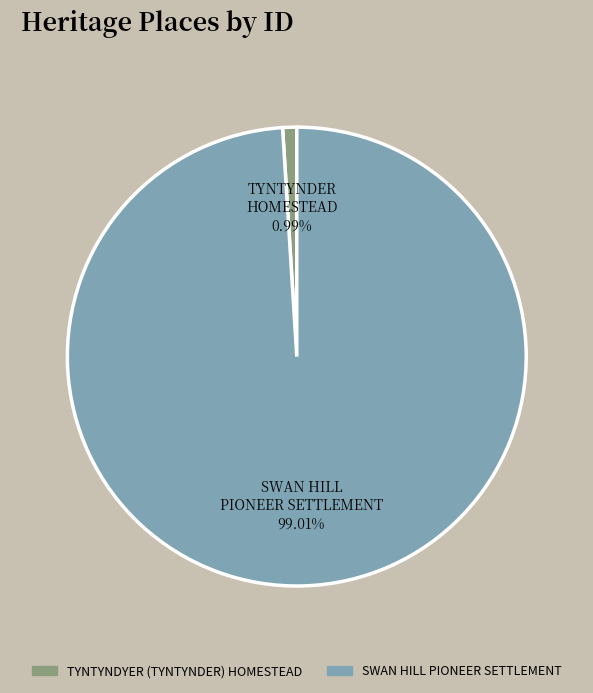

Is there any slice that represents more than half of the pie?

Yes